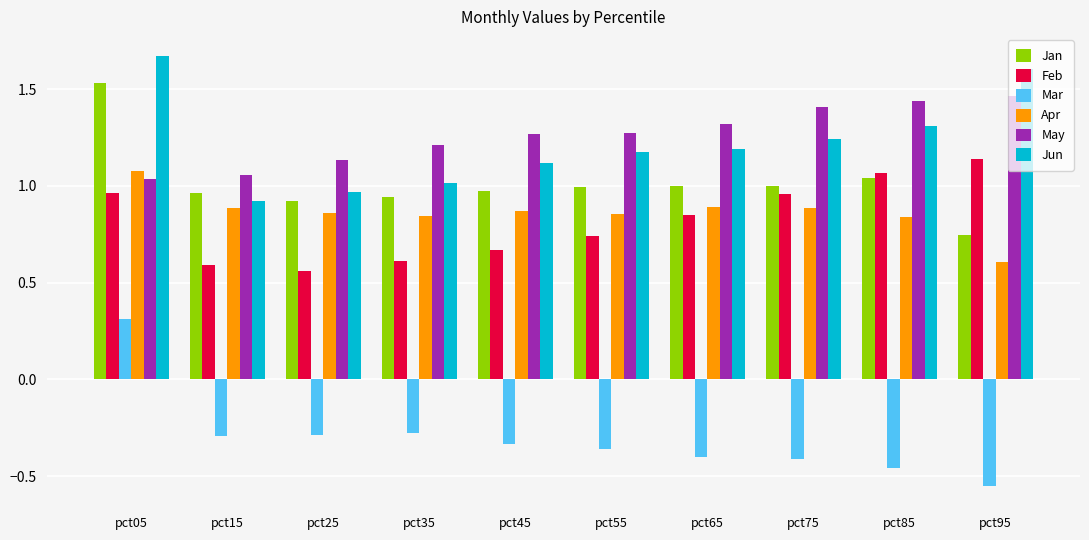

At which category is the sum across all series the highest?

pct05